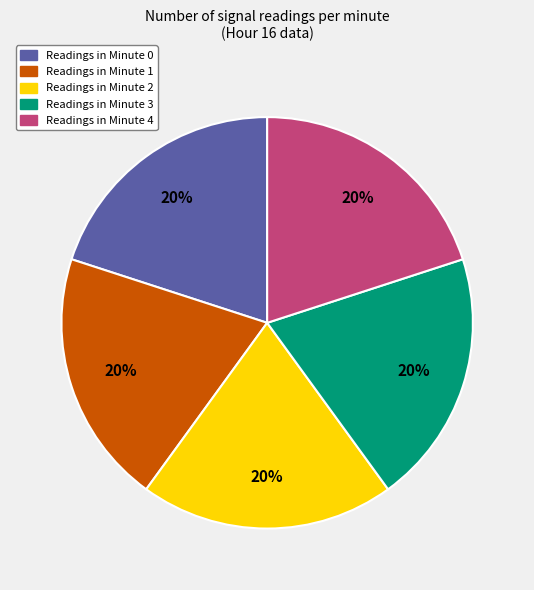

To the nearest percent, what is the average slice percentage?

20%